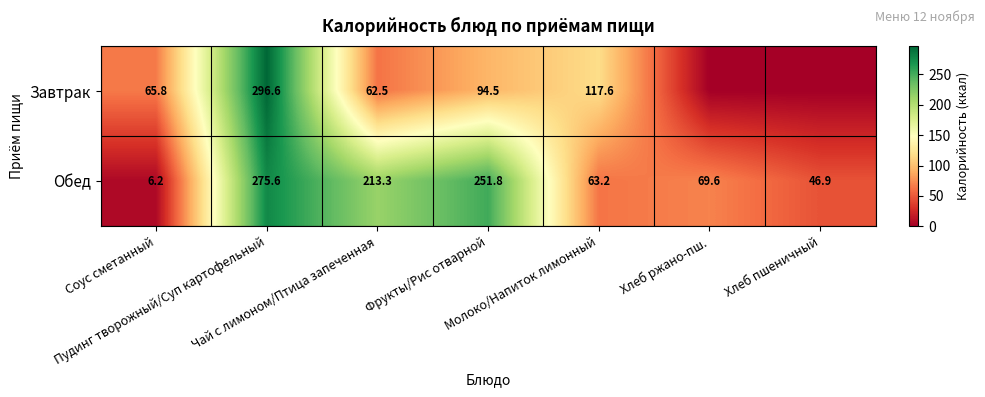

At how many categories does at least one series exceed 276?

1